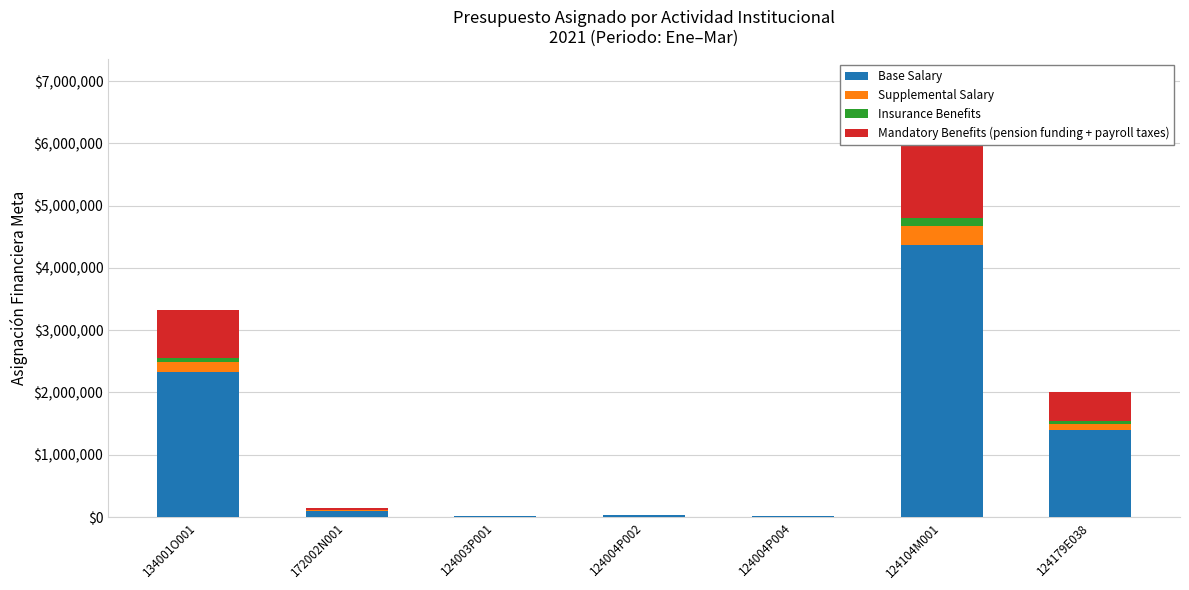

Which series changed the most between 134001O001 and 124004P002?

Base Salary